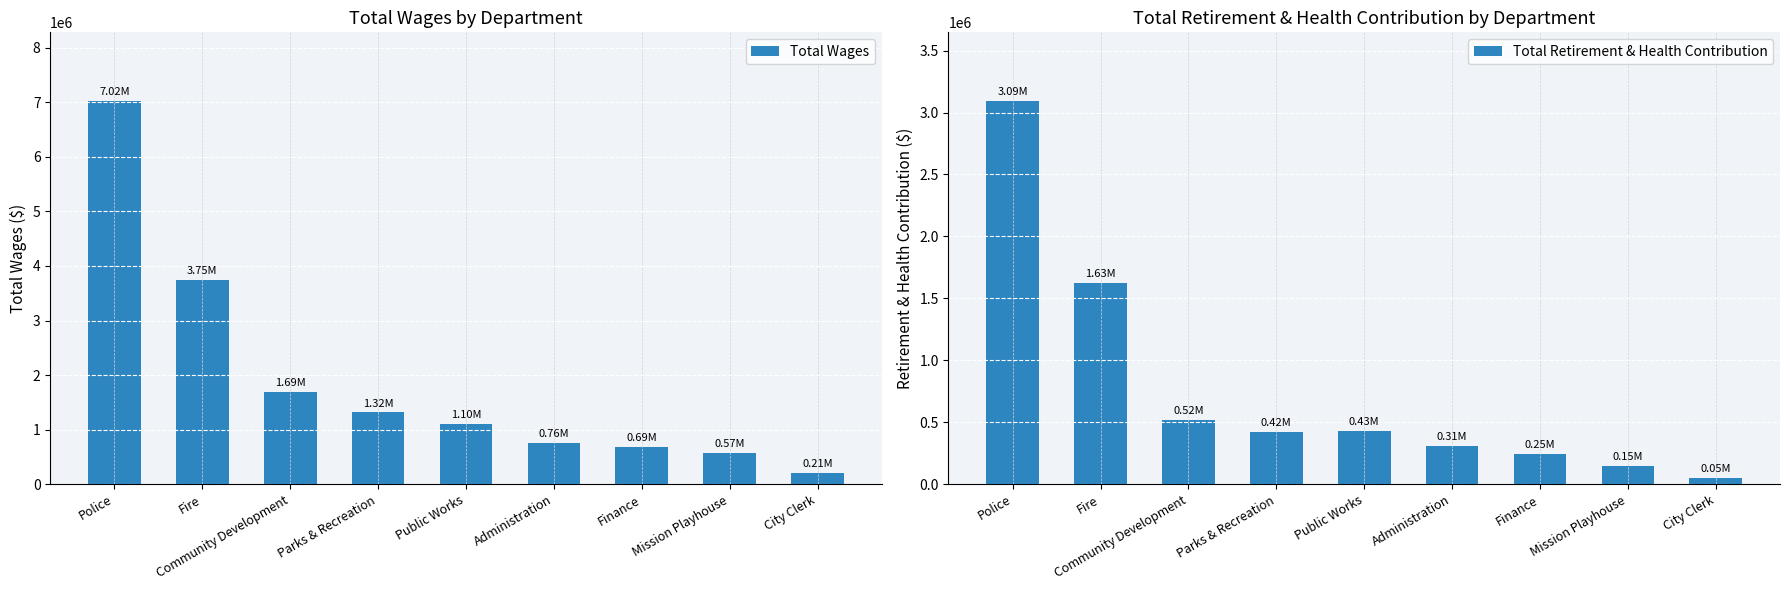

Which category has the lowest value across all series?

City Clerk